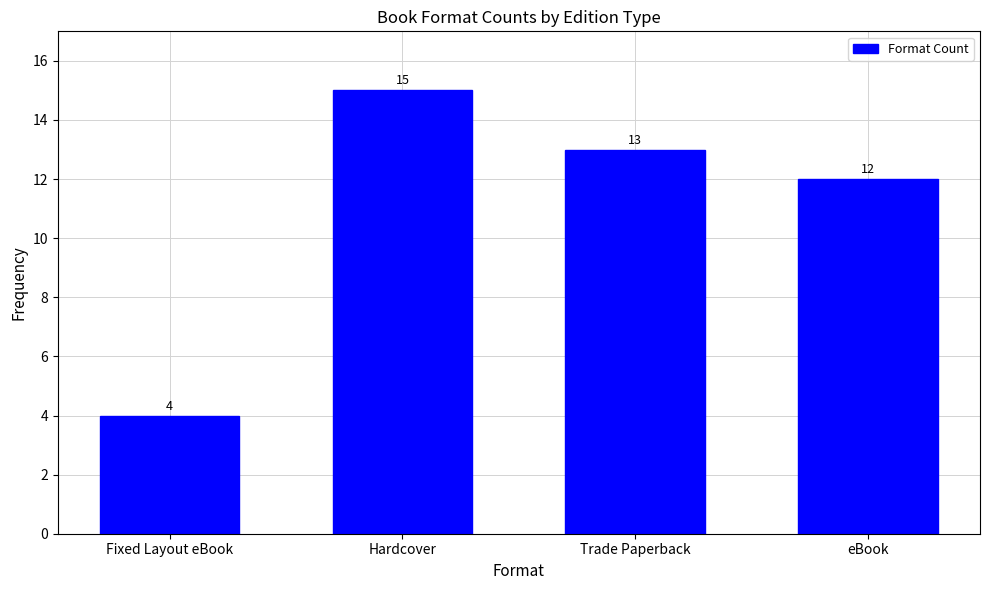

At which label is the value closest to 9?

eBook